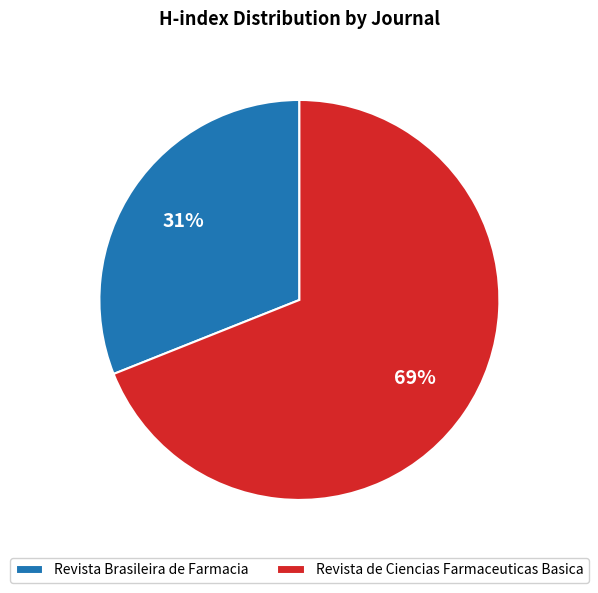

Combined, do Revista de Ciencias Farmaceuticas Basica and Revista Brasileira de Farmacia account for over 50%?

Yes